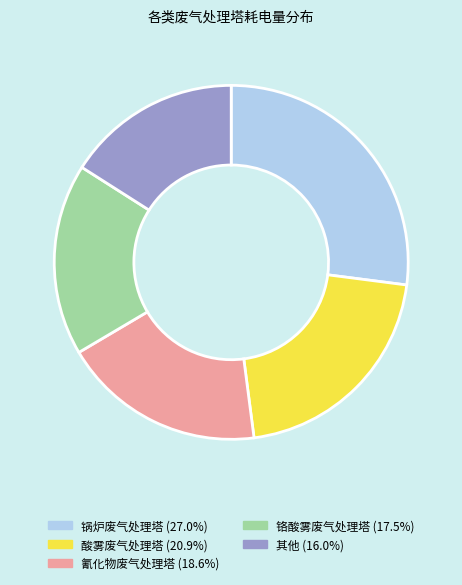

Is there a majority slice in this chart?

No